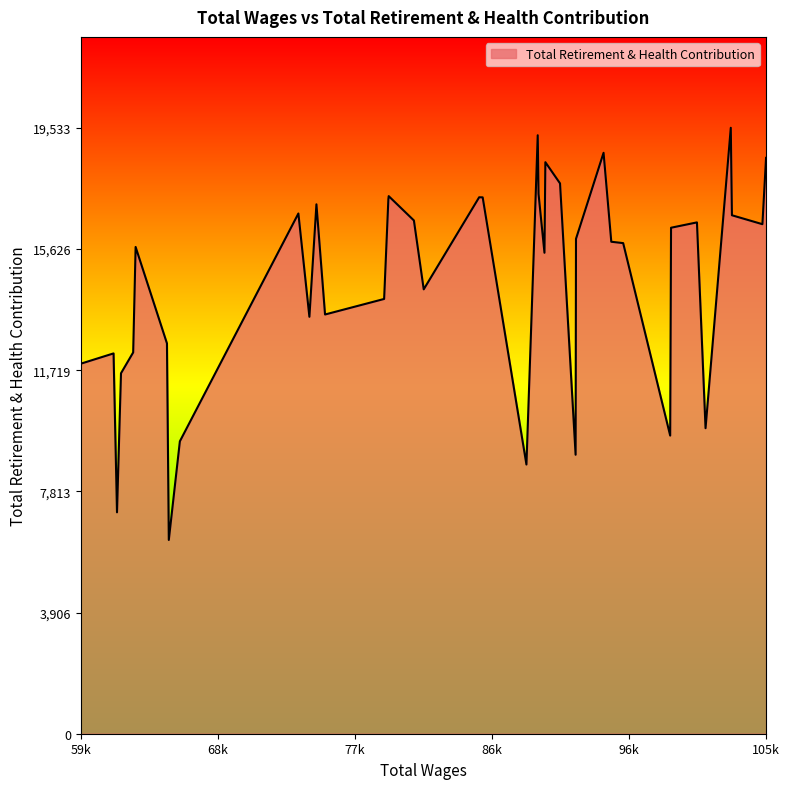

What is the difference between the maximum and minimum values?

13287